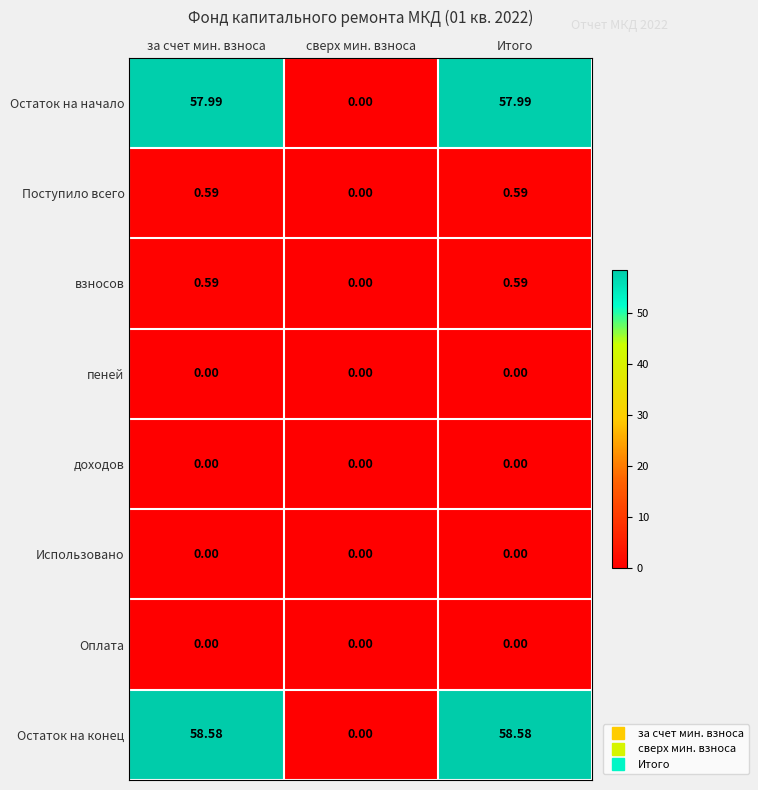

Which series has the widest spread of values?

Остаток на конец